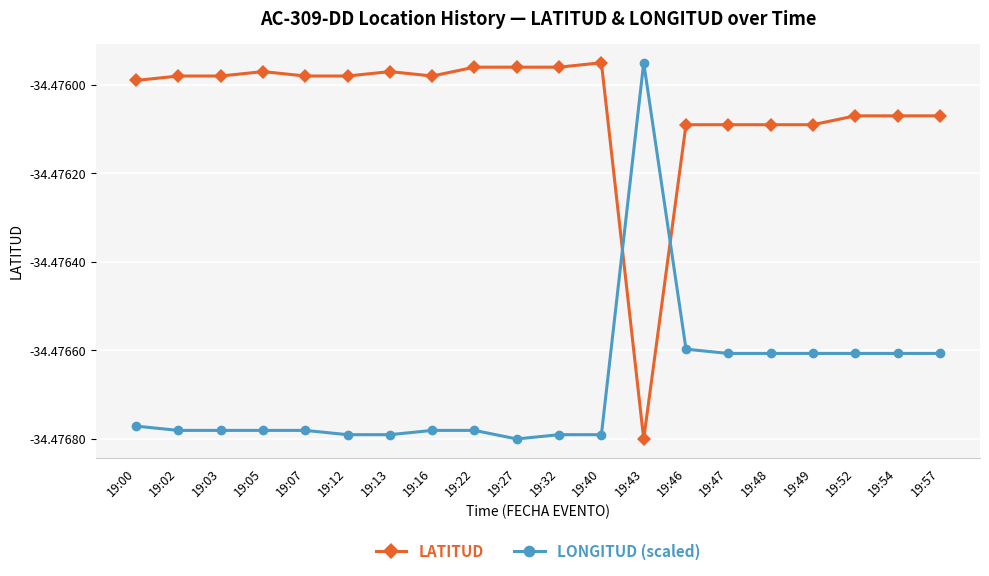

True or false: LATITUD and LONGITUD (scaled) intersect in this chart.

True